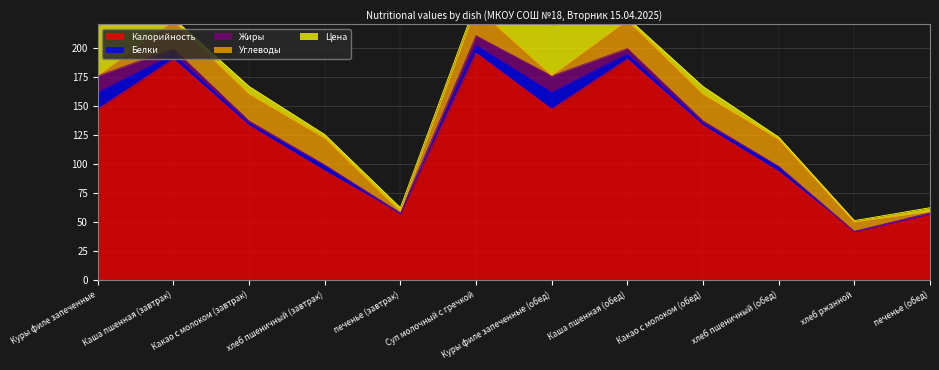

How many intersections are there between Цена and Белки?

10